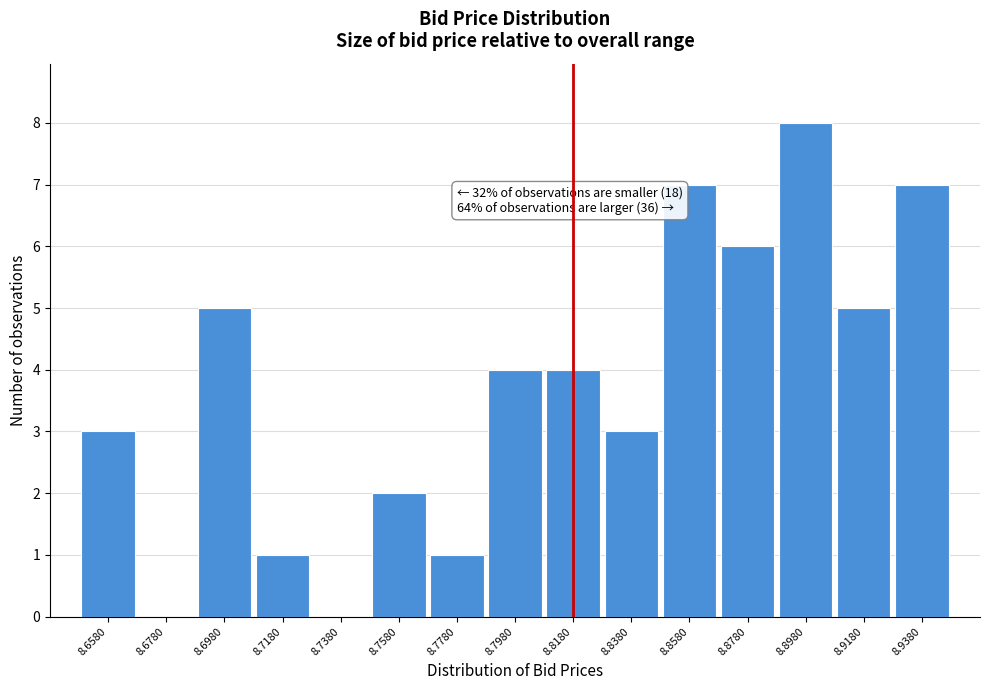

Reading right to left, what are all the values shown in this chart?

8.9380=7	8.9180=5	8.8980=8	8.8780=6	8.8580=7	8.8380=3	8.8180=4	8.7980=4	8.7780=1	8.7580=2	8.7380=0	8.7180=1	8.6980=5	8.6780=0	8.6580=3